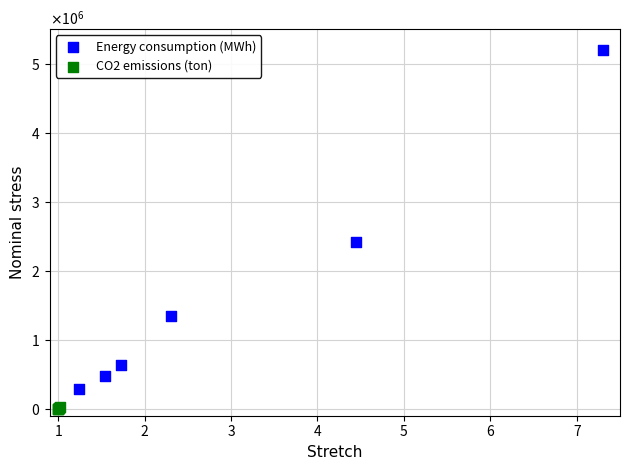

Which series contains the highest Y value?

Energy consumption (MWh)